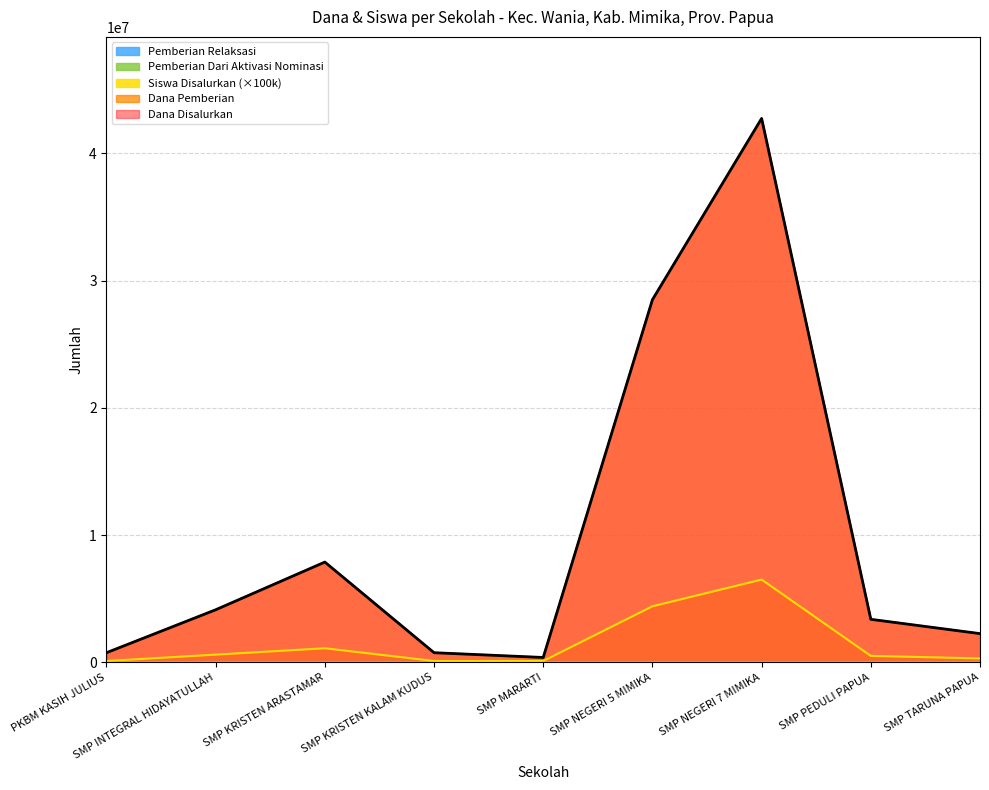

True or false: Siswa Disalurkan and Dana Disalurkan intersect in this chart.

False